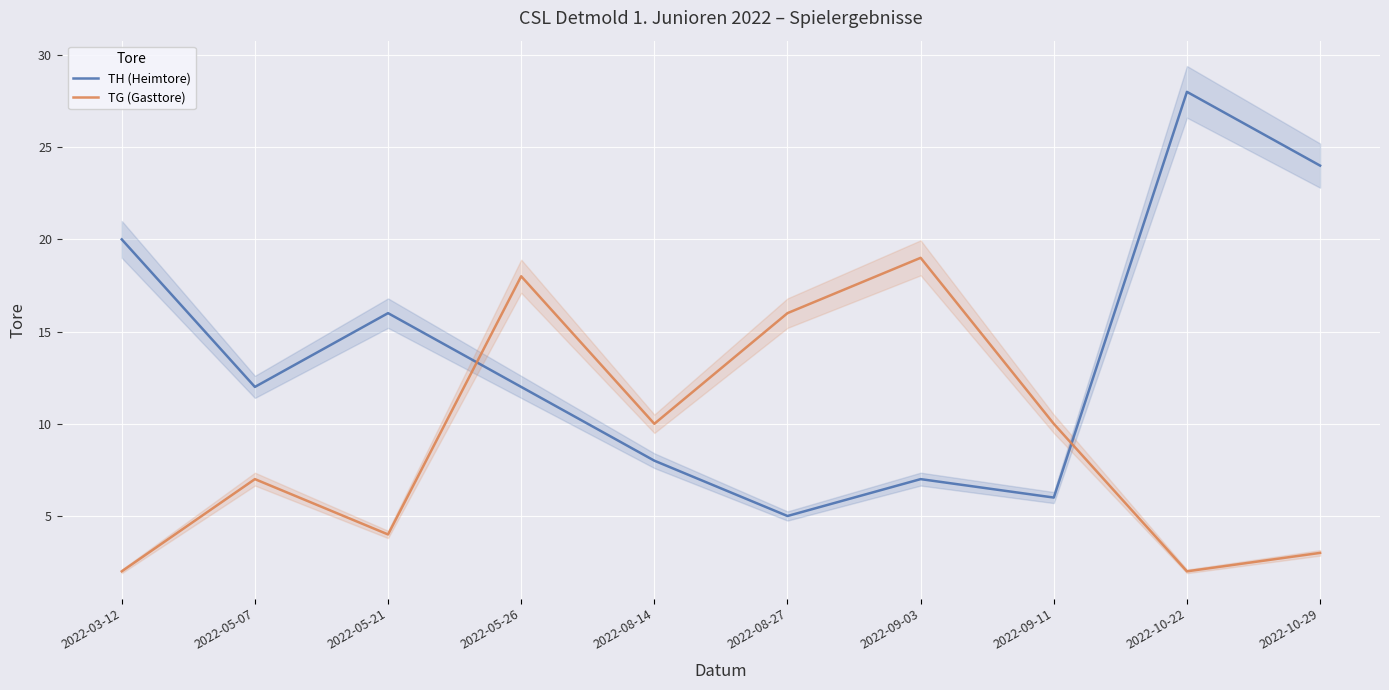

At which category is the sum across all series the highest?

2022-05-26